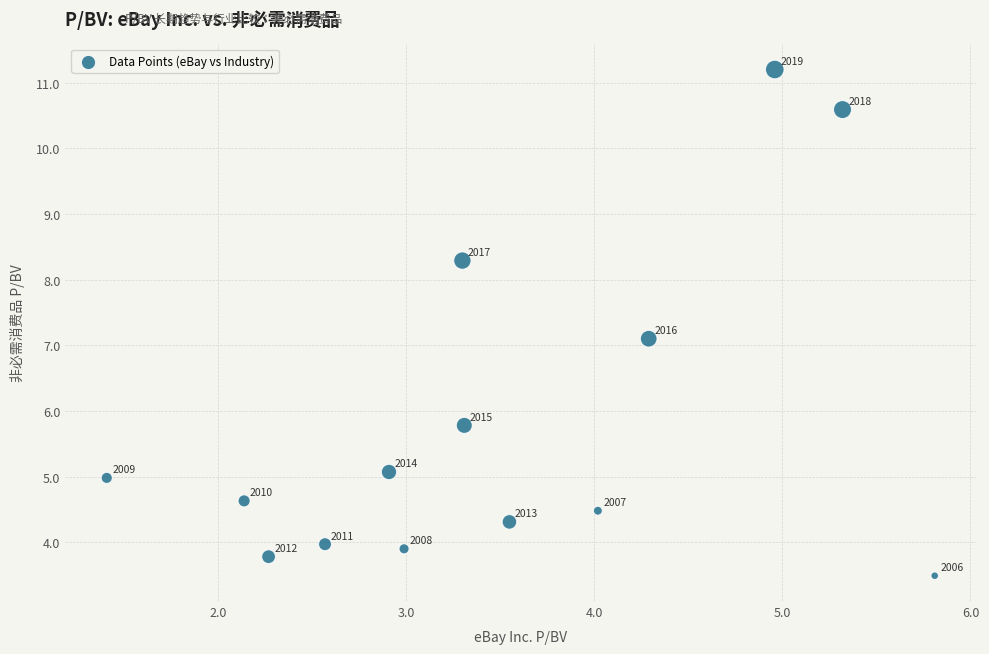

What Y value in the scatter plot is closest to 7?

7.1